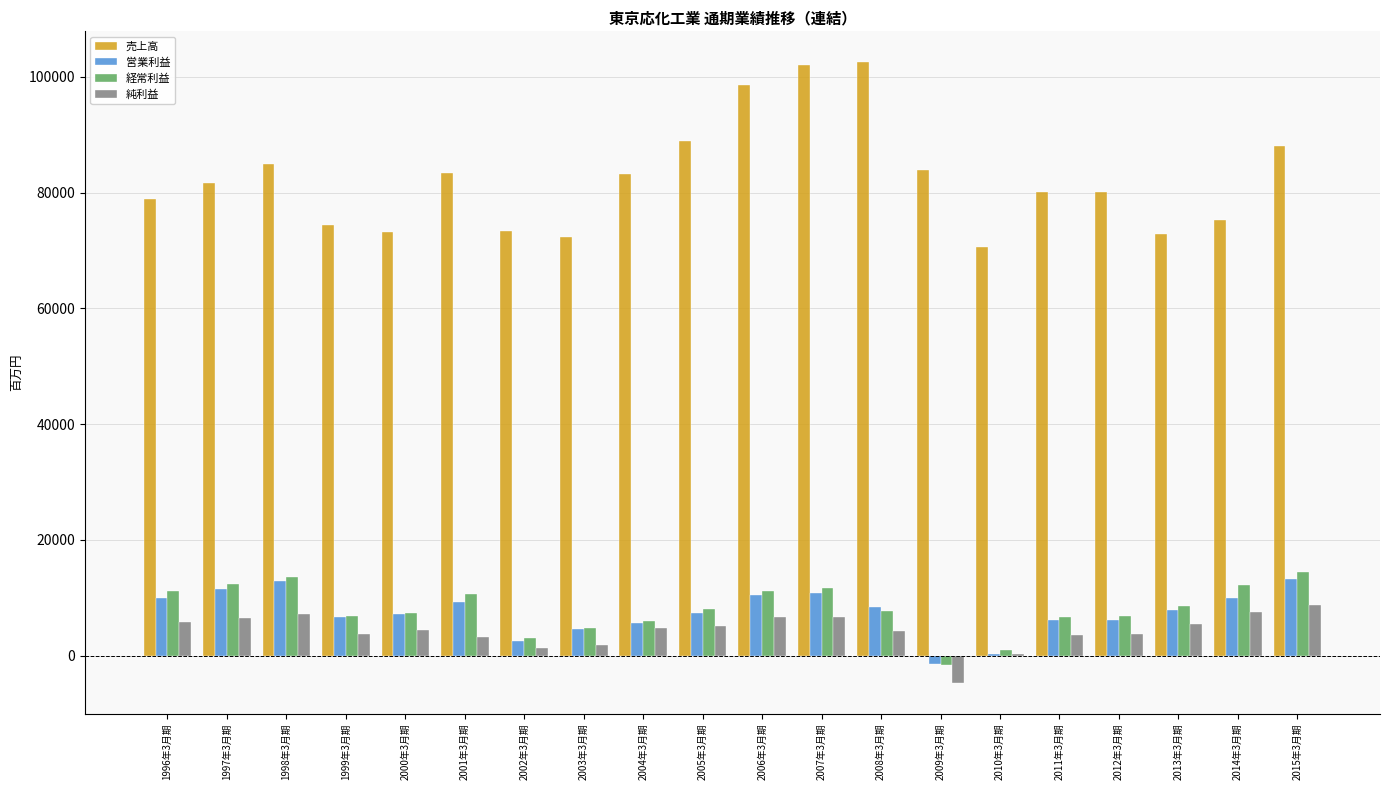

What is the maximum value shown in the chart?

102482